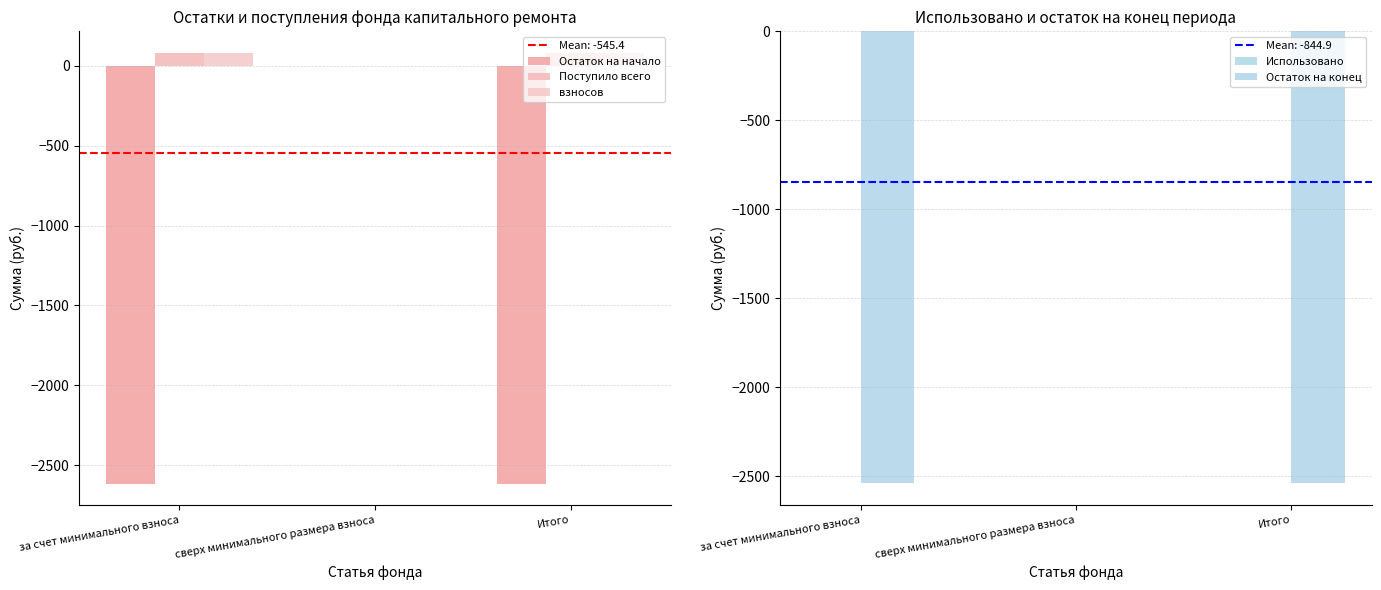

What is the sum of all Остаток на конец values?

-5069.7